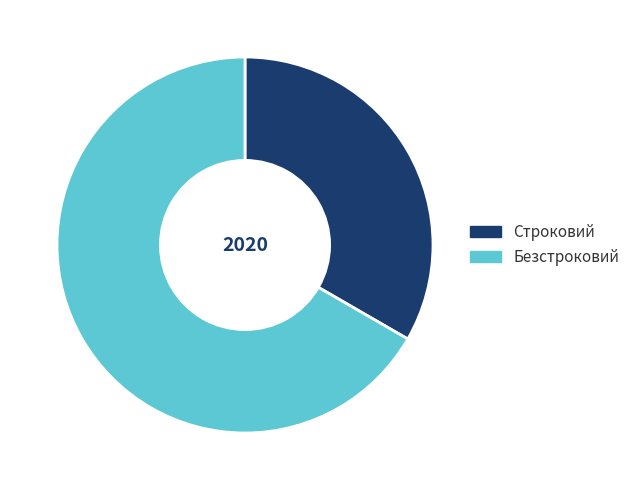

Count the number of slices in the pie.

2